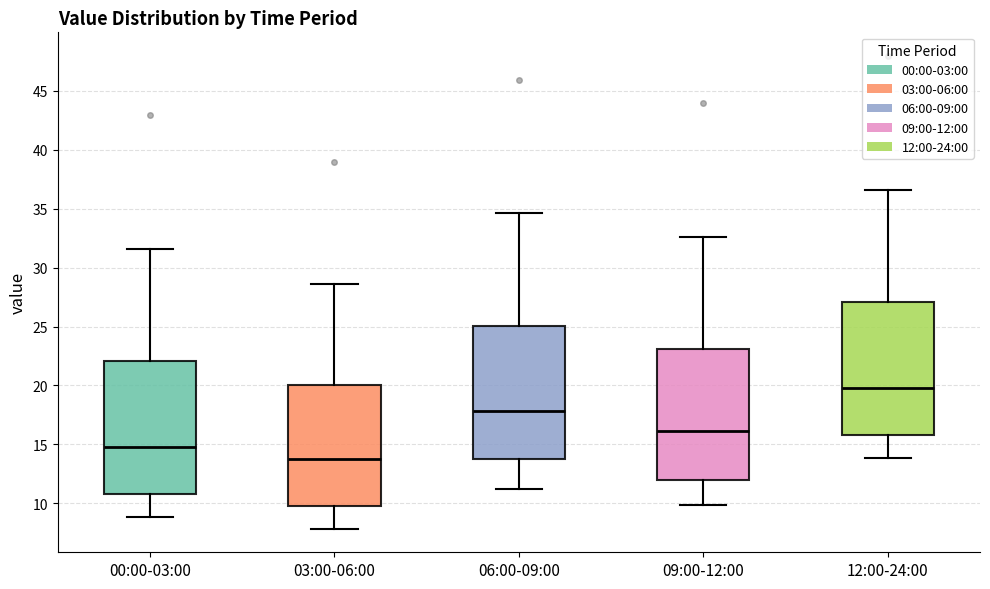

Reading left to right, read every box against the y-axis: the position of its median line, the range the box covers, and the ends of its whiskers. The values are not printed on the chart, so give them approximately, as read against the axis.

00:00-03:00: median 15.0, box 11.0 to 22.0, whiskers 9.0 to 31.5
03:00-06:00: median 14.0, box 10.0 to 20.0, whiskers 8.0 to 28.5
06:00-09:00: median 18.0, box 14.0 to 25.0, whiskers 11.0 to 34.5
09:00-12:00: median 16.0, box 12.0 to 23.0, whiskers 10.0 to 32.5
12:00-24:00: median 20.0, box 16.0 to 27.0, whiskers 14.0 to 36.5